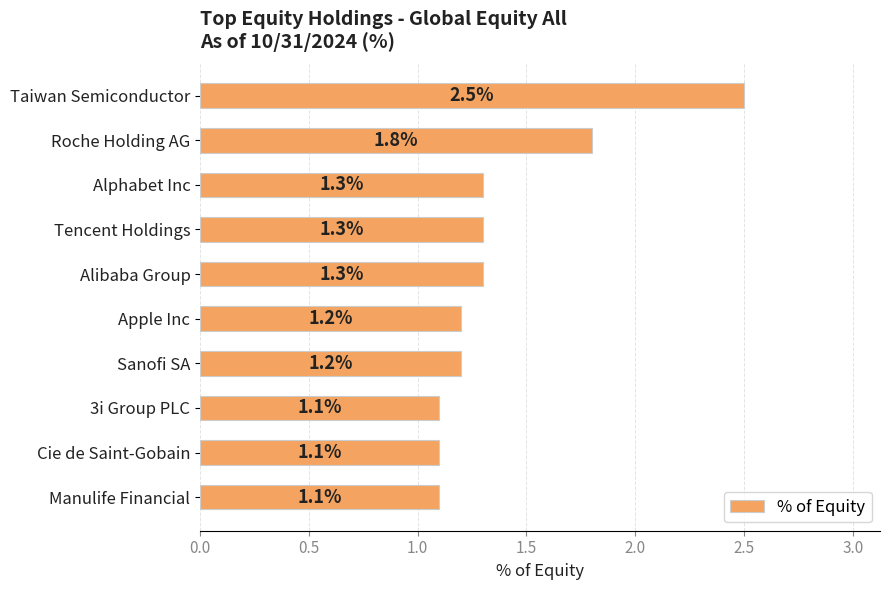

Approximately how many times larger is the value at Apple Inc compared to Alibaba Group?

0.9